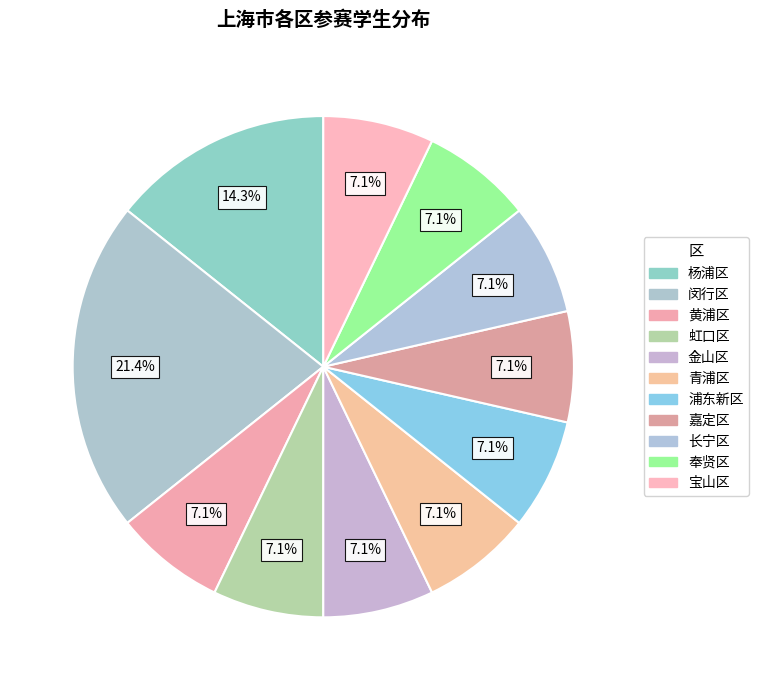

True or false: 宝山区 accounts for 1% of the total.

False